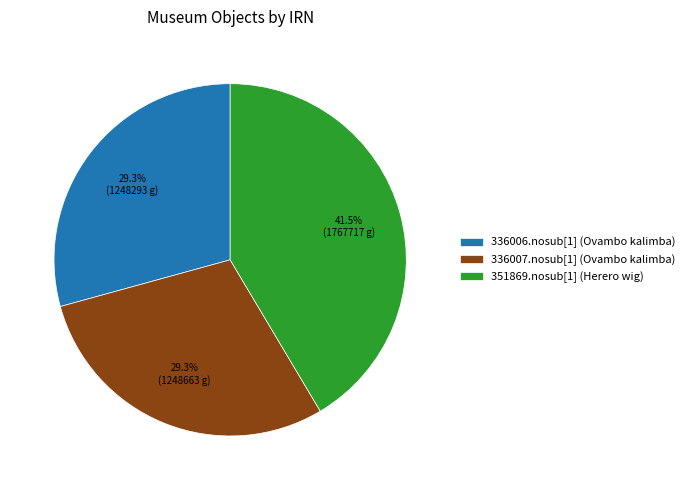

To the nearest percent, what portion does 336006.nosub[1] (Ovambo kalimba) represent?

29%